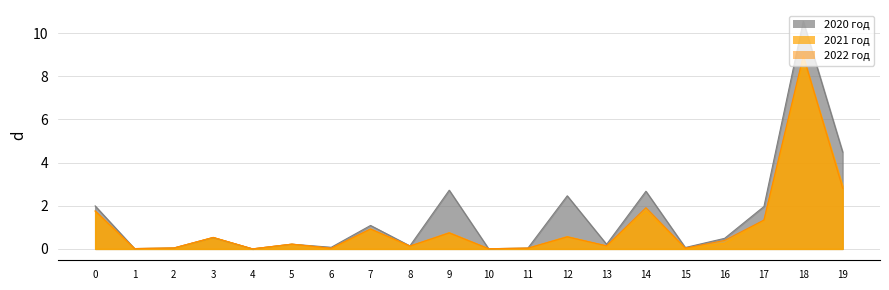

How many intersections are there between 2021 год and 2020 год?

4